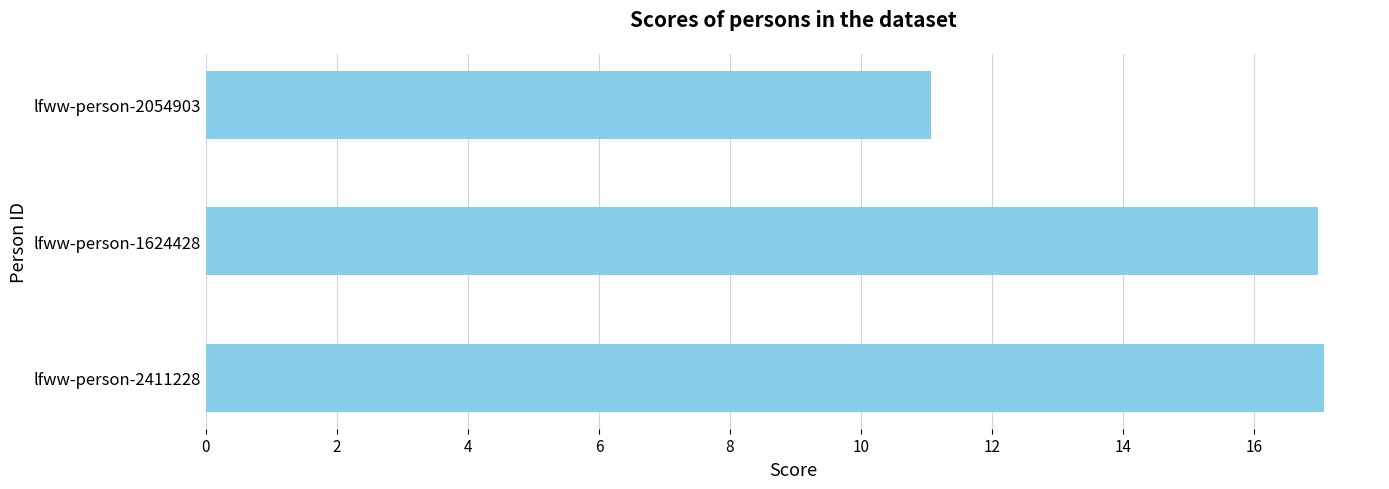

Count the number of data series in this chart.

1